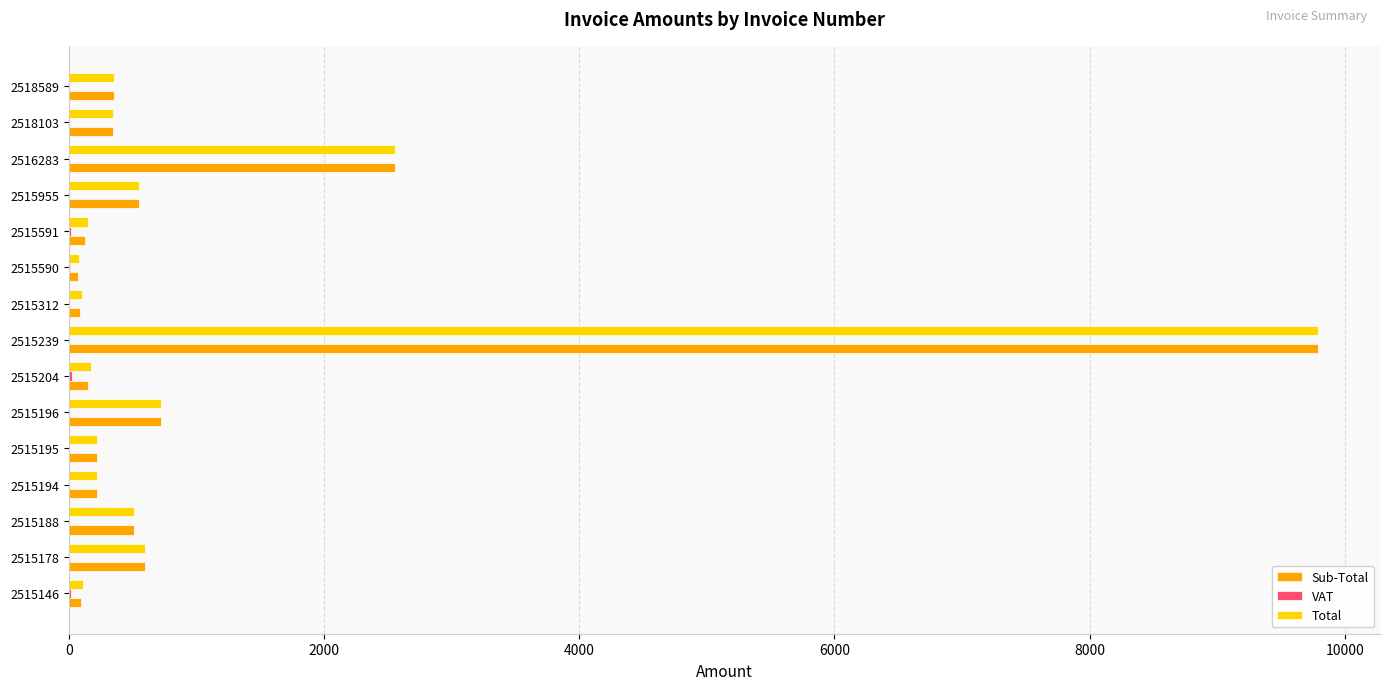

At which category is the sum across all series the highest?

2515239